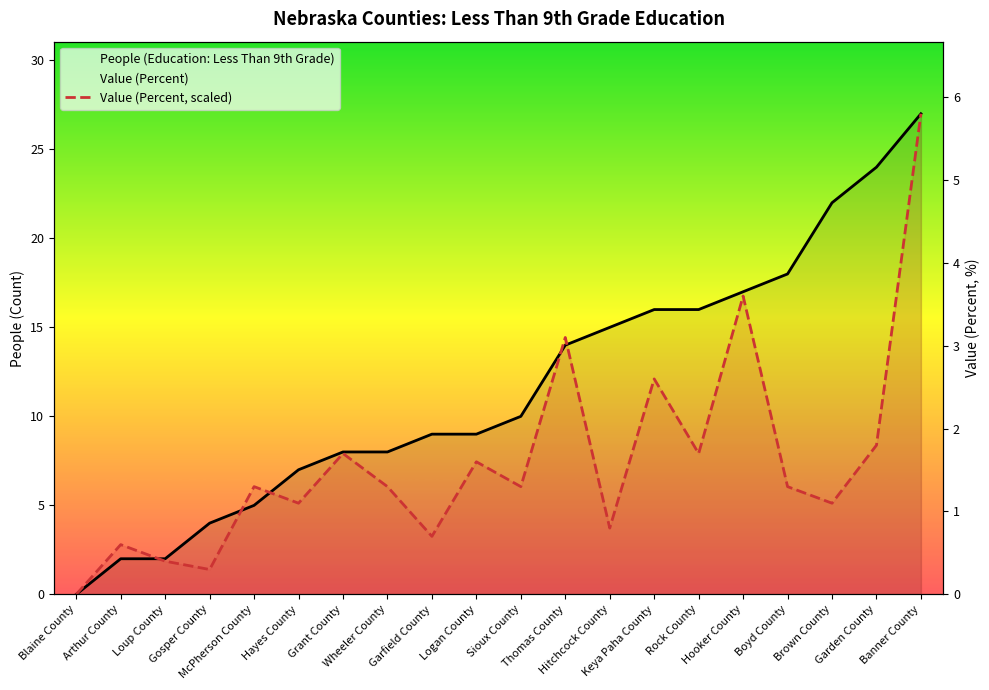

True or false: Value (Percent, scaled) and People (Education: Less Than 9th Grade) intersect in this chart.

True